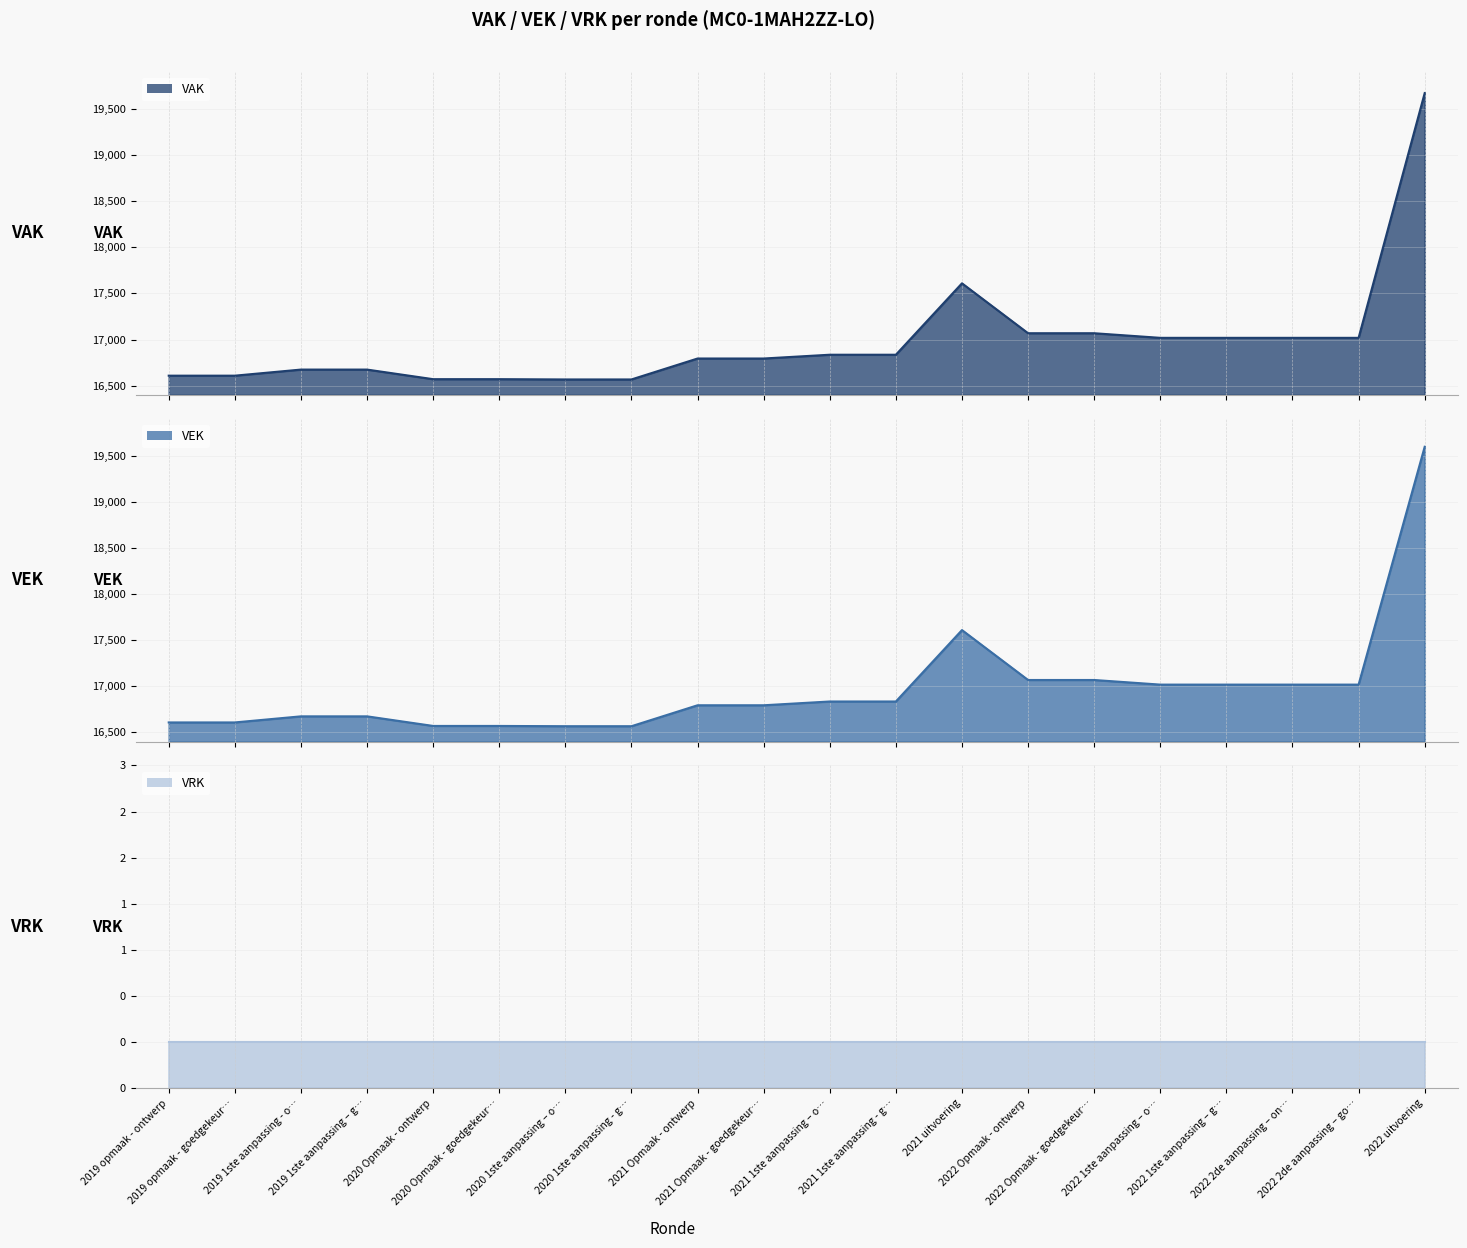

At which category is the sum across all series the highest?

2022 uitvoering